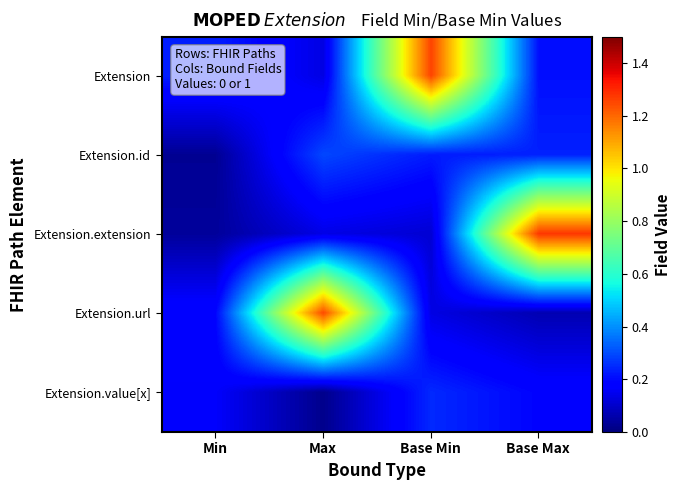

Reading right to left, extract all data points from this chart.

Extension: Base Max=0.2	Base Min=1.3	Max=0.1	Min=0.2
Extension.id: Base Max=0.2	Base Min=0.2	Max=0.3	Min=0.0
Extension.extension: Base Max=1.3	Base Min=0.1	Max=0.1	Min=0.0
Extension.url: Base Max=0.1	Base Min=0.1	Max=1.2	Min=0.2
Extension.value[x]: Base Max=0.2	Base Min=0.2	Max=0.0	Min=0.2